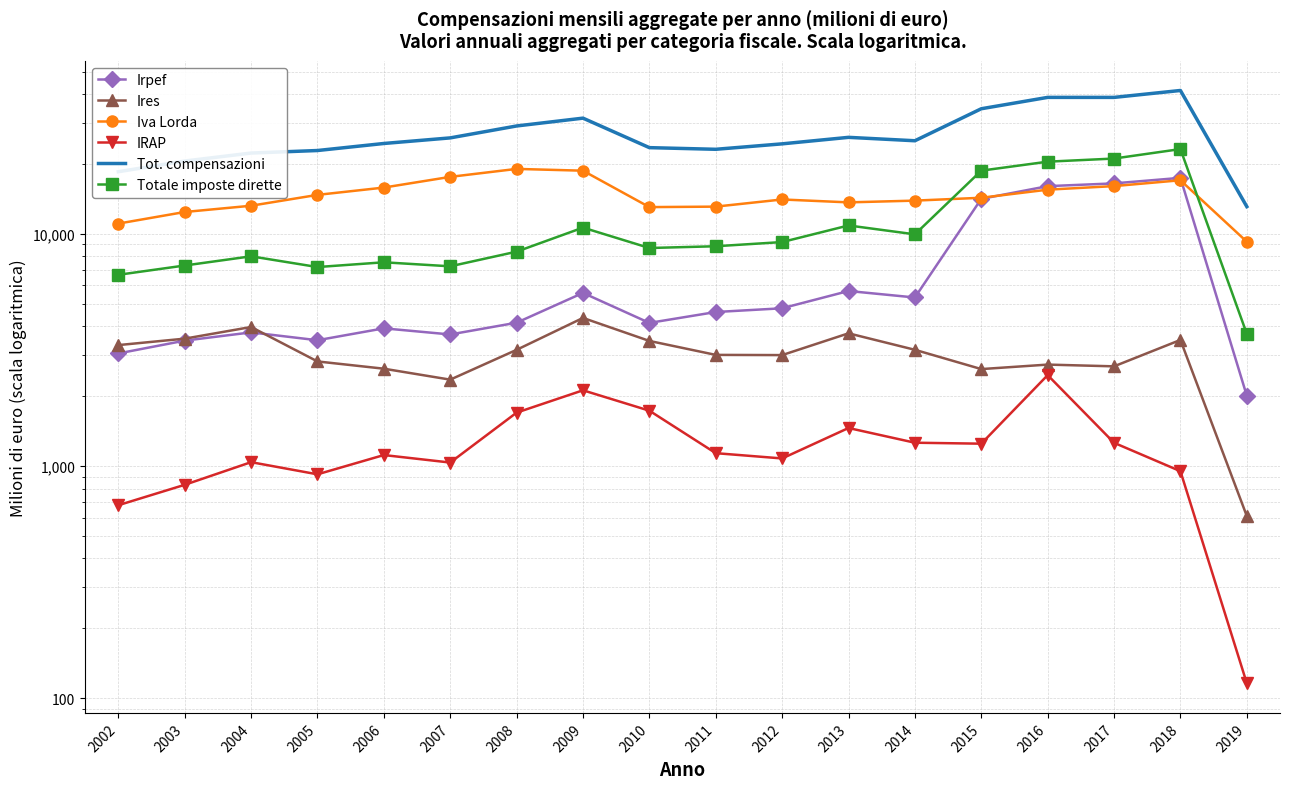

The value of Tot. compensazioni at 2015 is 34563. True or false?

True